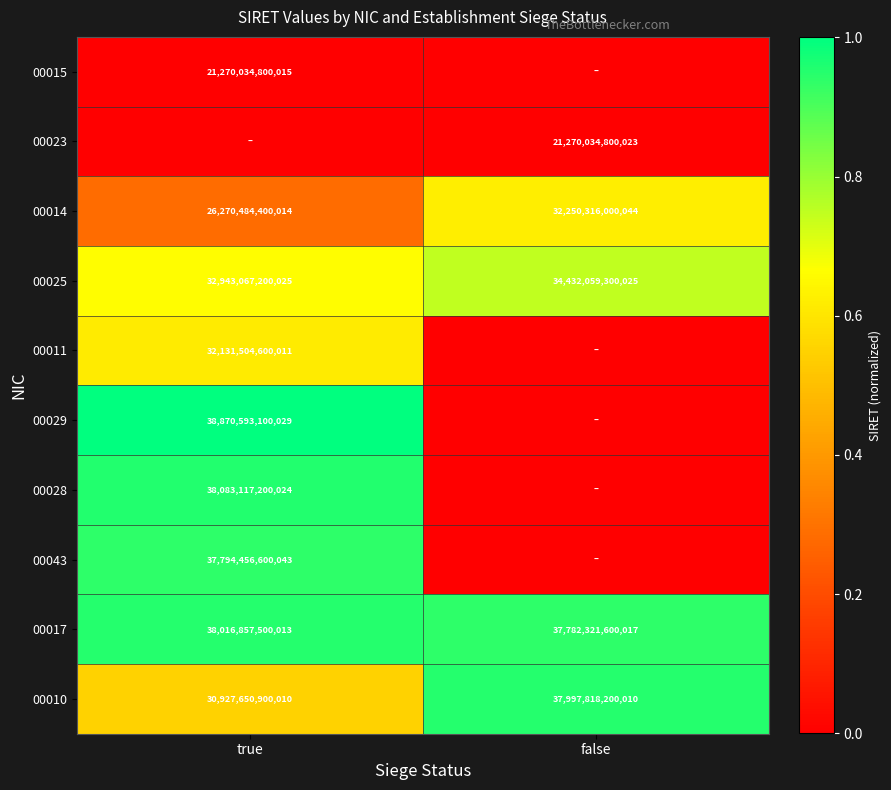

At how many categories does at least one series exceed 0?

2